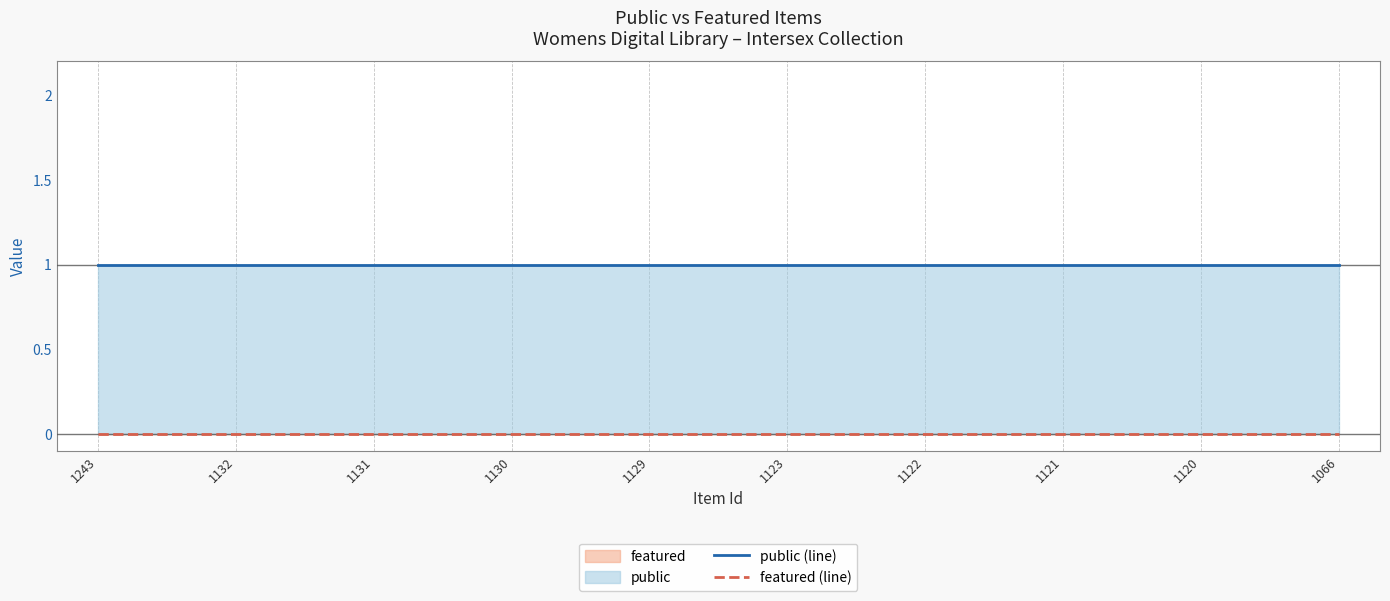

Which has a higher value, 1122 or 1066?

1122